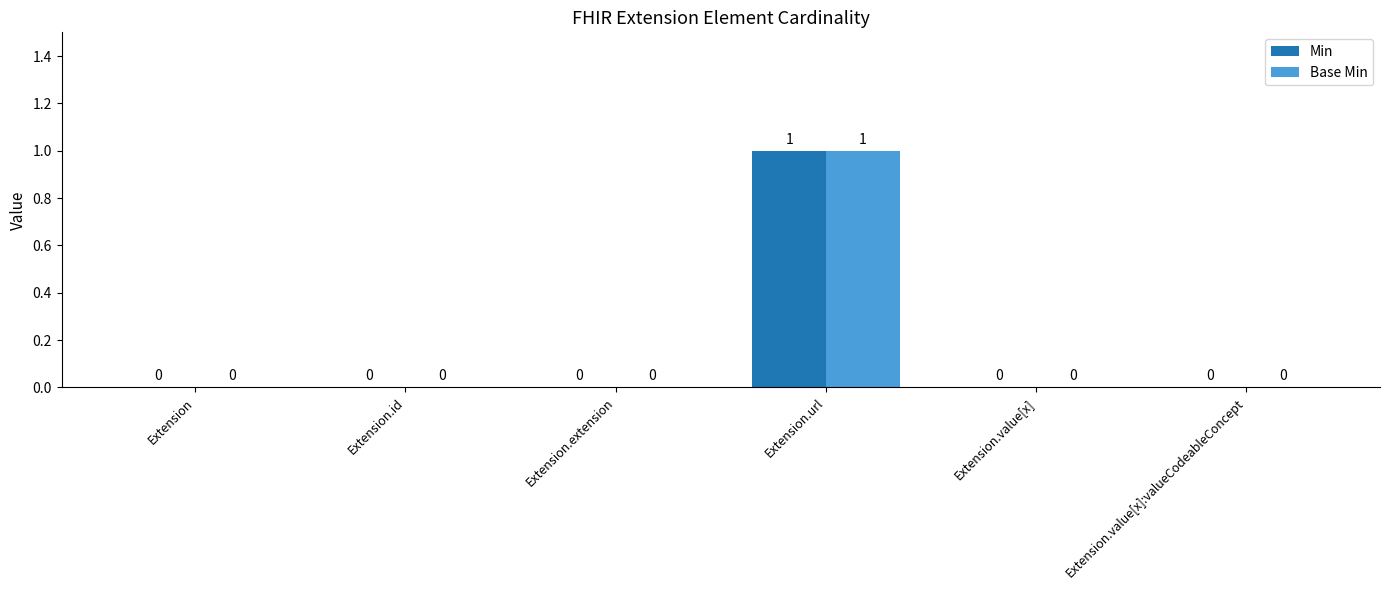

What is the sum of all Base Min values?

1